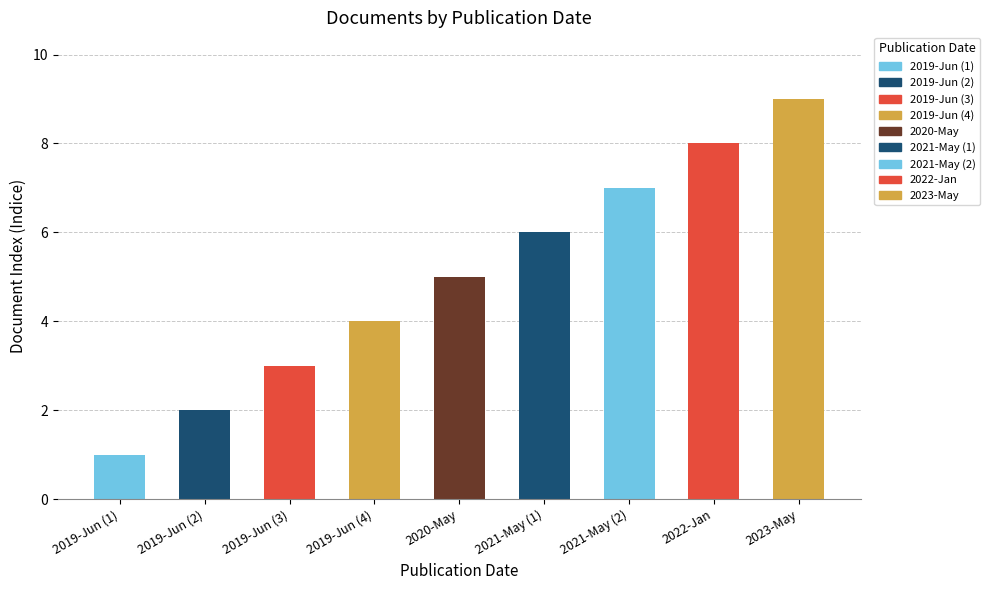

Rank the categories by value from lowest to highest.

2019-Jun (1), 2019-Jun (2), 2019-Jun (3), 2019-Jun (4), 2020-May, 2021-May (1), 2021-May (2), 2022-Jan, 2023-May